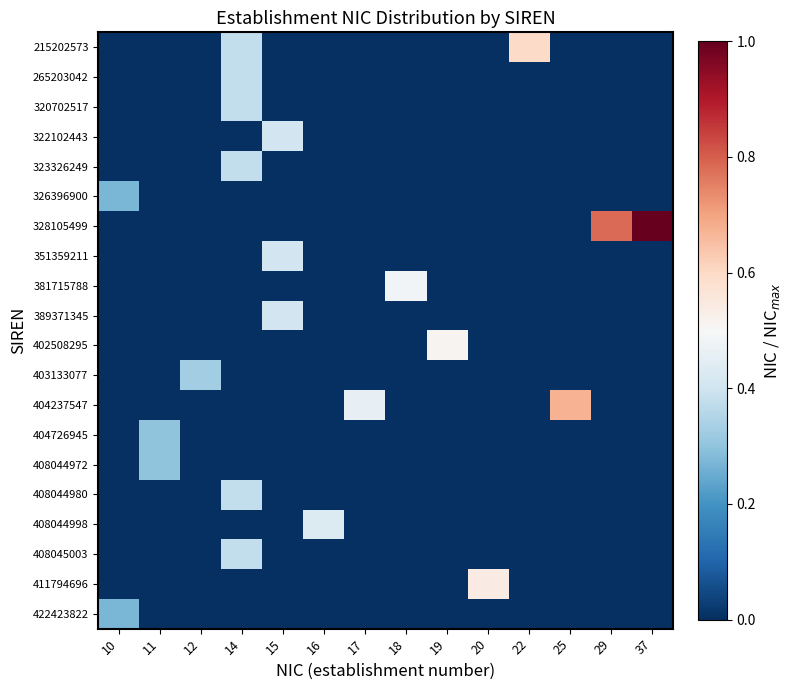

What is the total value across all series at 10?

0.5